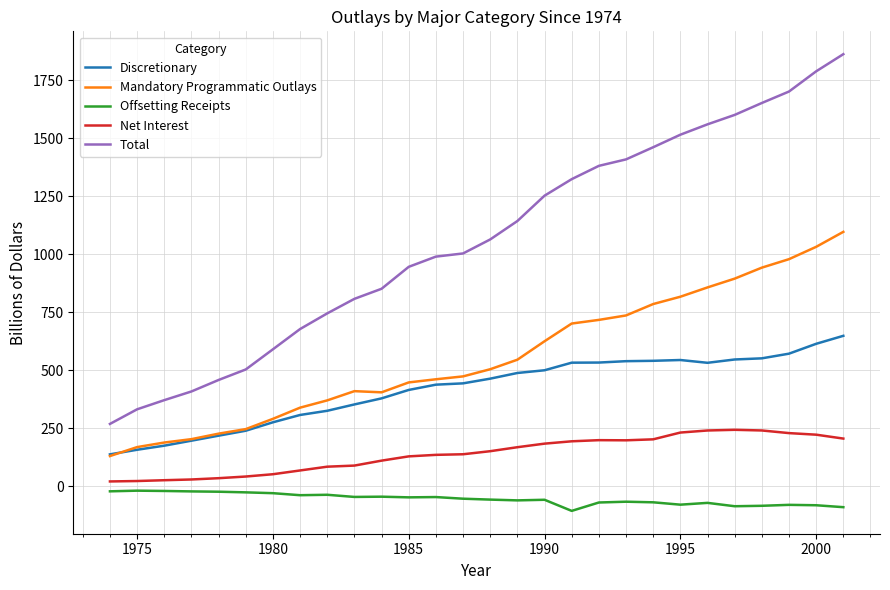

How many lines are shown in the chart?

5